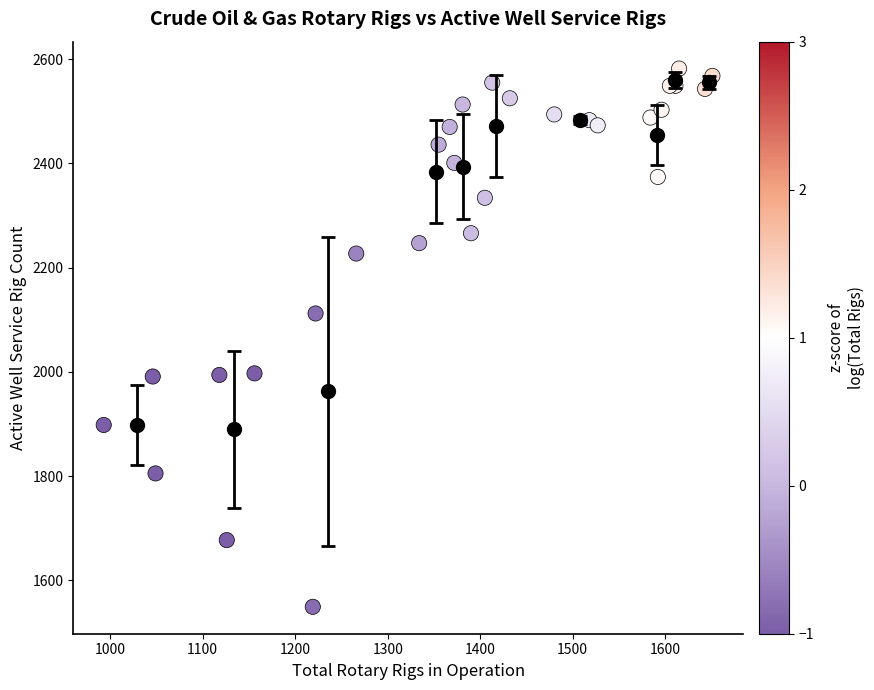

What Y value in the scatter plot is closest to 2065?

2112